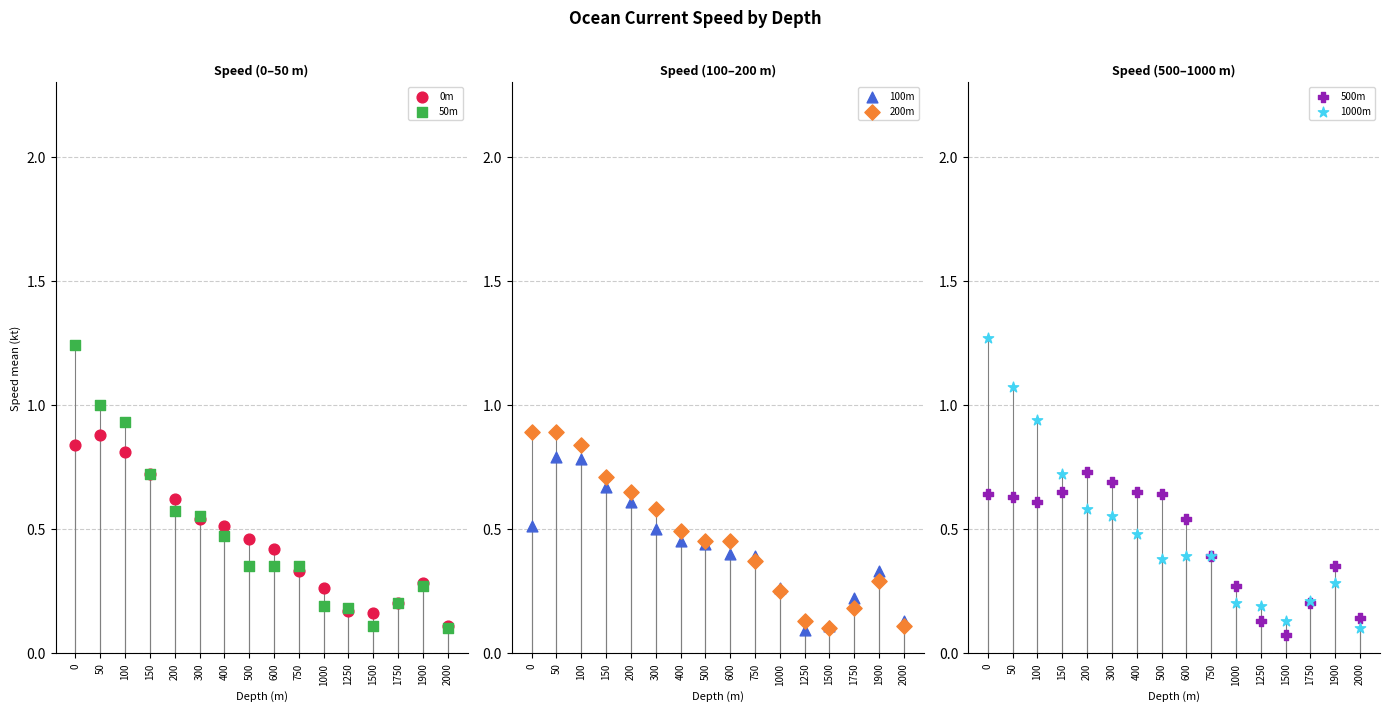

Which series reaches the minimum Y coordinate?

500m